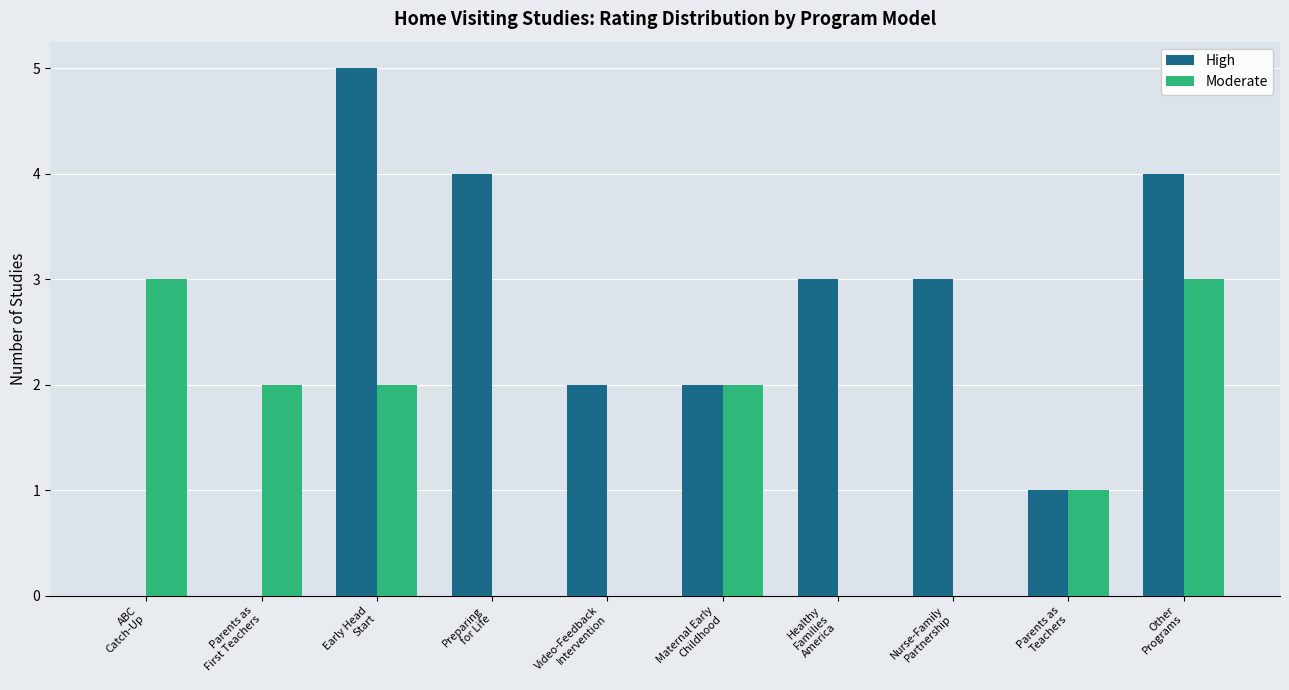

Which series has the largest total across all categories?

High